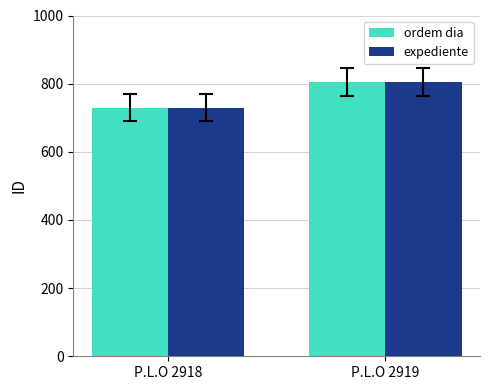

Is the value of expediente at P.L.O 2918 greater than the value of ordem dia at P.L.O 2919?

No